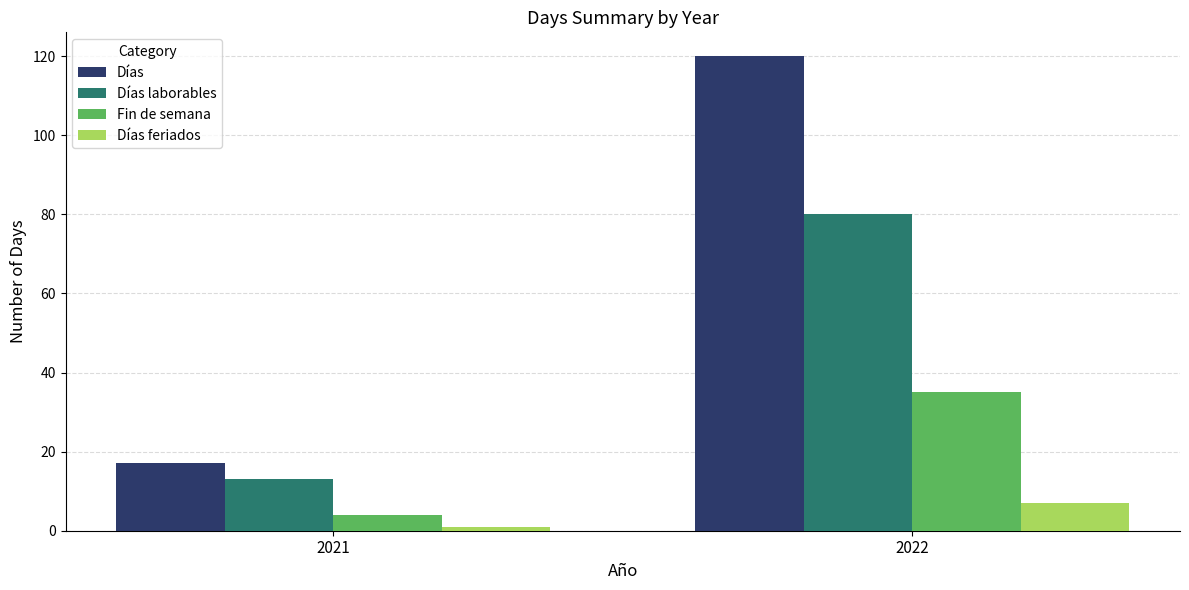

Reading right to left, list all the values displayed in this chart.

Días: 2022=120	2021=17
Días laborables: 2022=80	2021=13
Fin de semana: 2022=35	2021=4
Días feriados: 2022=7	2021=1